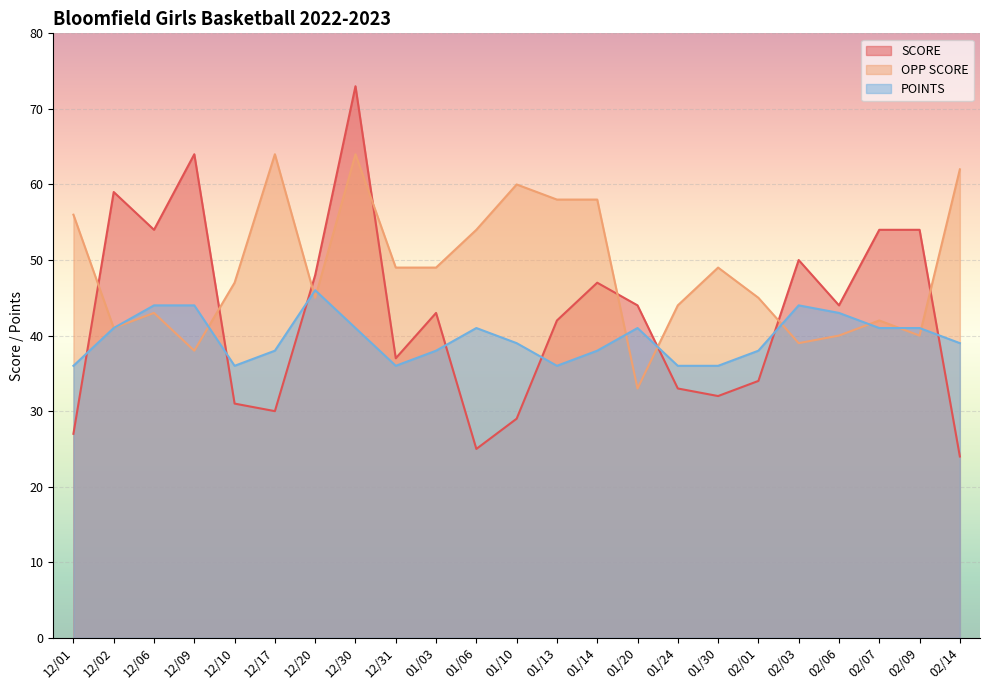

How many interior local valleys does the SCORE series have?

6